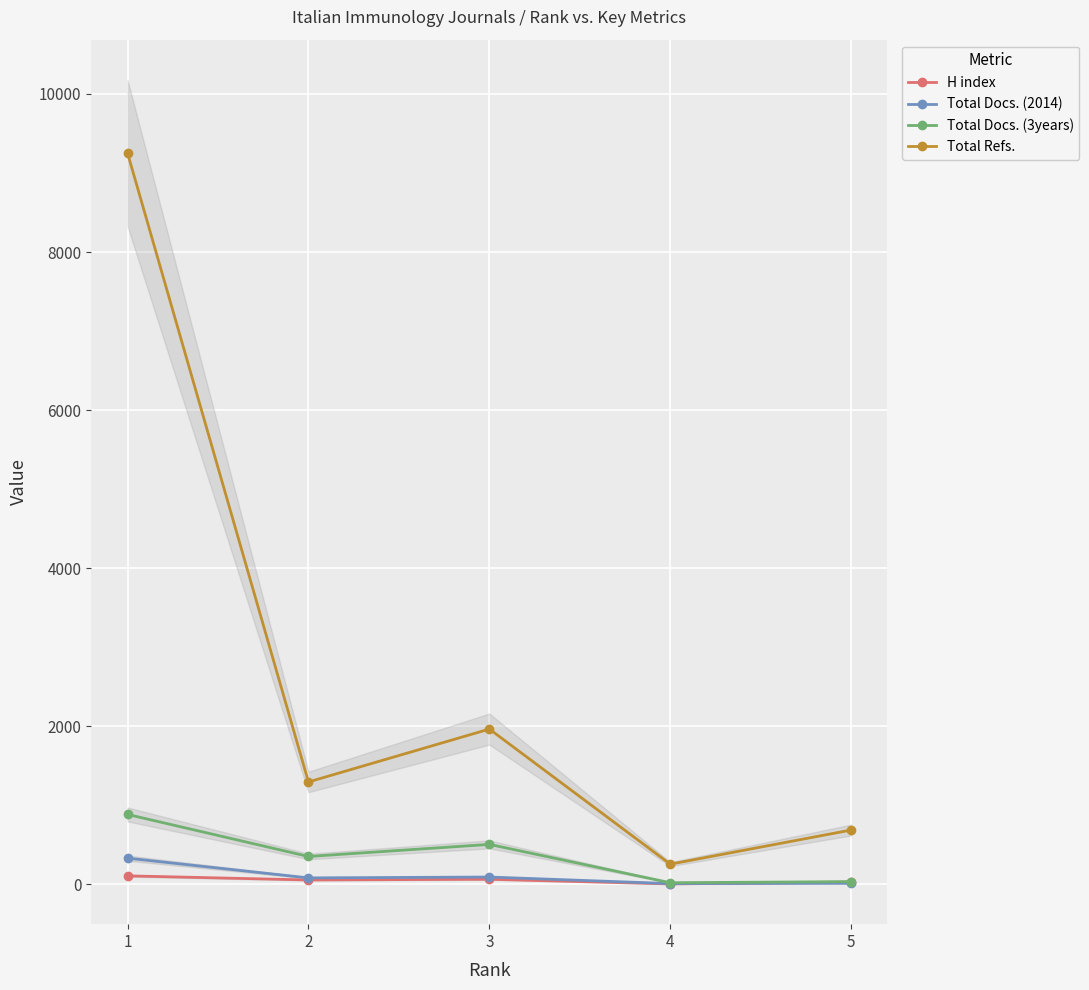

At which label does Total Docs. (2014) reach its minimum?

4